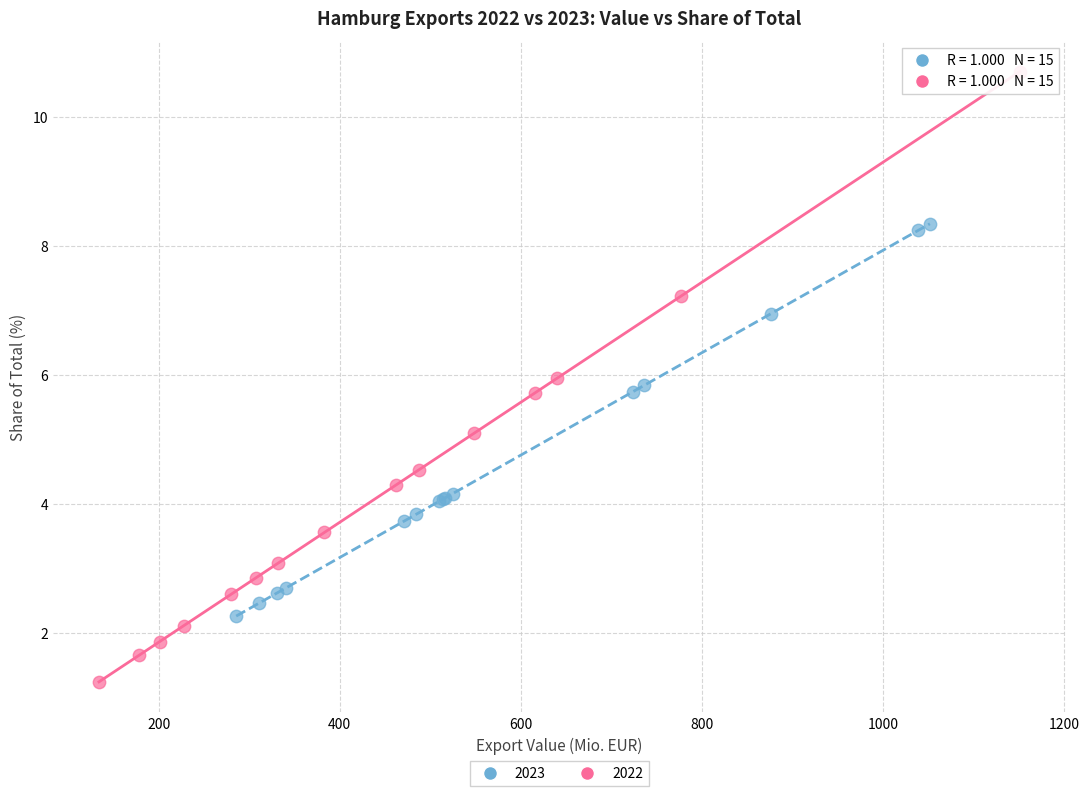

Which series reaches the minimum Y coordinate?

2022